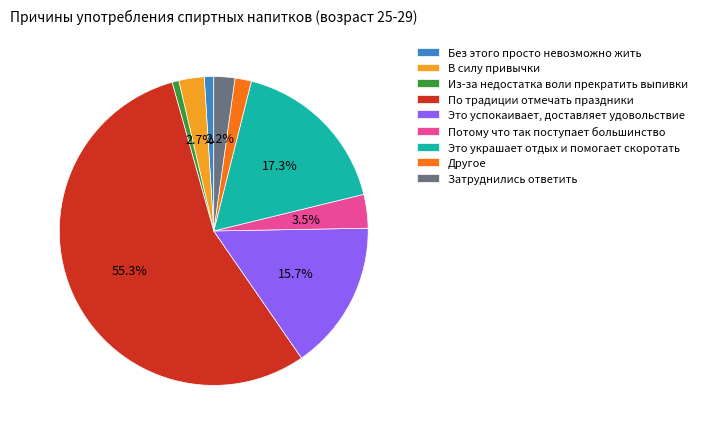

How many segments does this pie chart have?

9